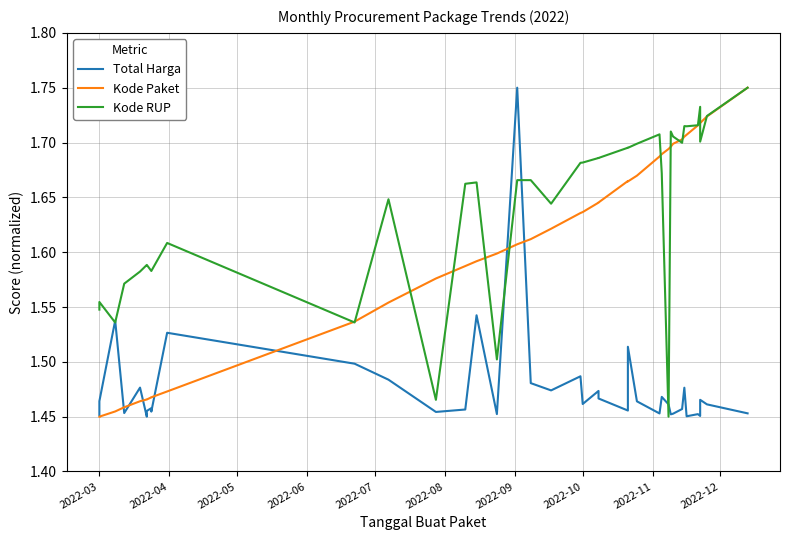

At how many categories does at least one series exceed 1?

40